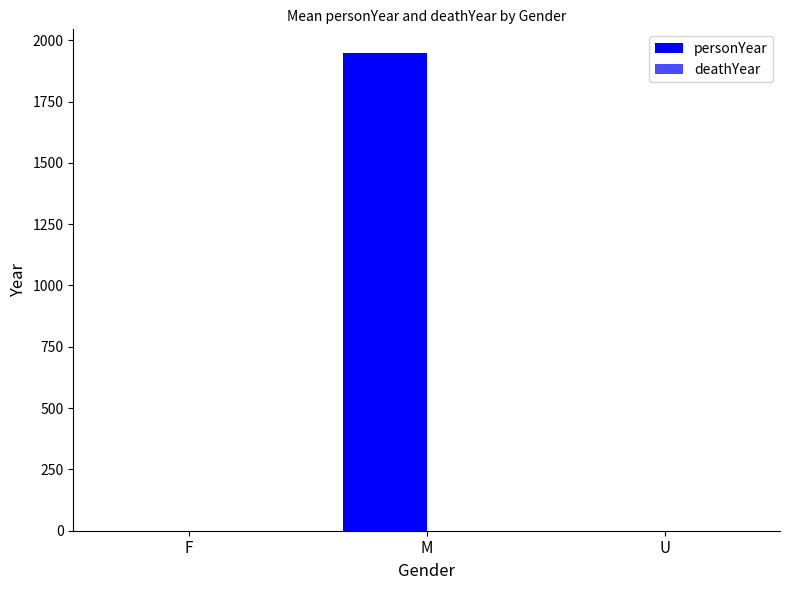

How many series are shown in this chart?

1